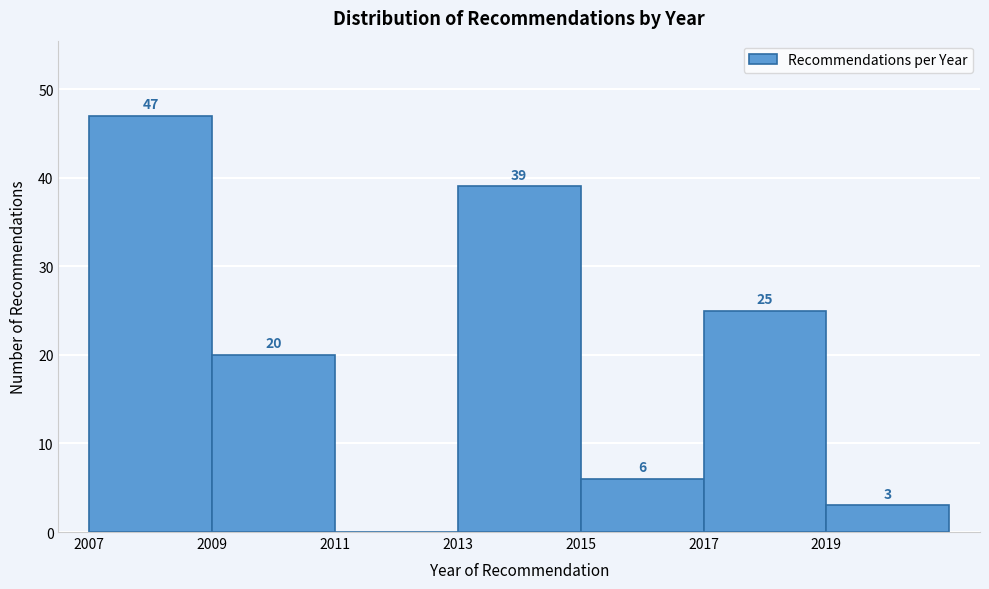

Which range on the x-axis has the tallest bar?

2007 to 2009